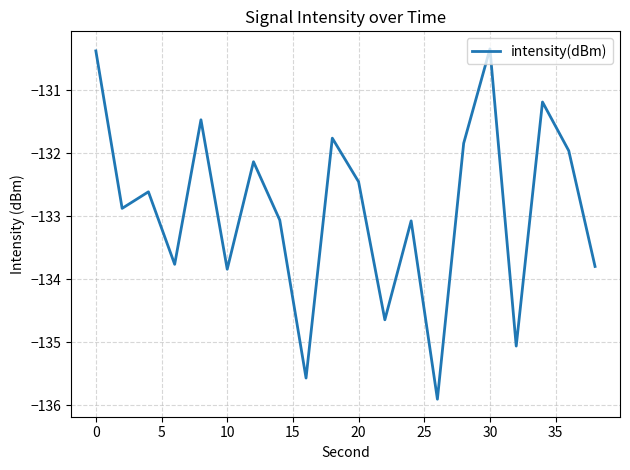

What is the maximum value shown in the chart?

-130.3